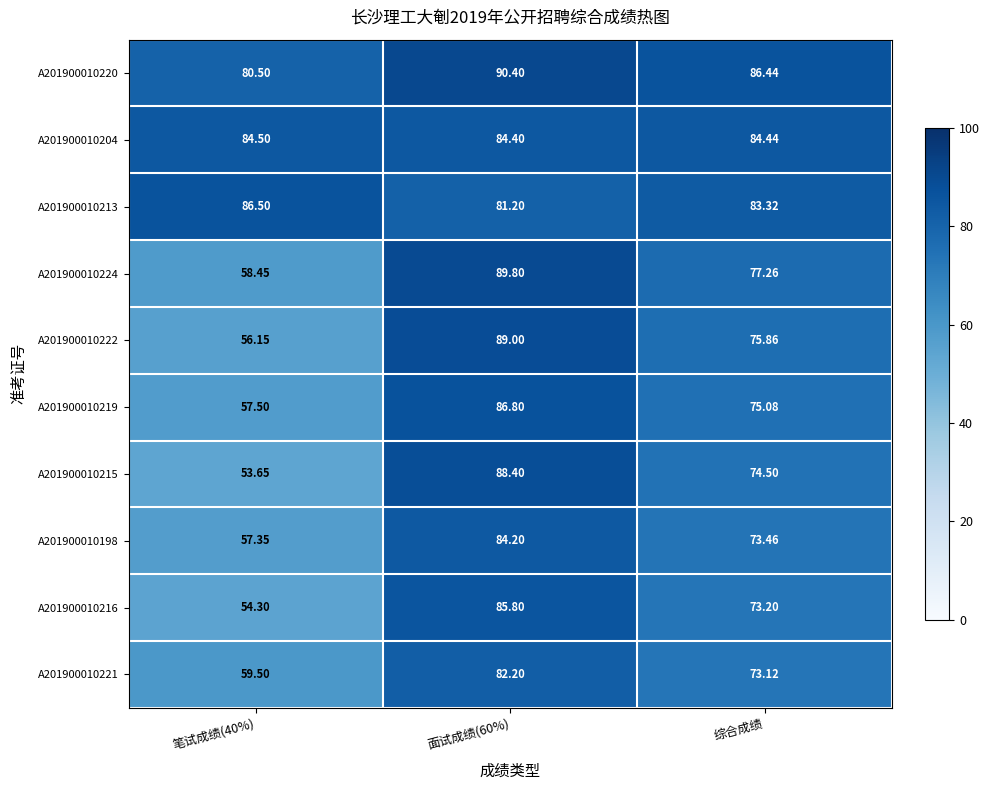

At which label is A201900010216 closest to 70?

综合成绩